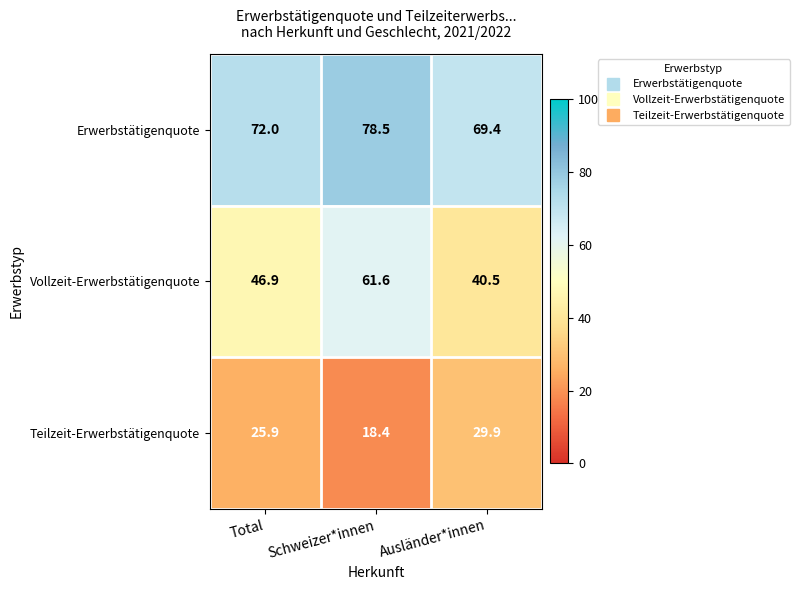

Reading left to right, what are all the values shown in this chart?

Erwerbstätigenquote: 72.0	78.5	69.4
Vollzeit-Erwerbstätigenquote: 46.9	61.6	40.5
Teilzeit-Erwerbstätigenquote: 25.9	18.4	29.9